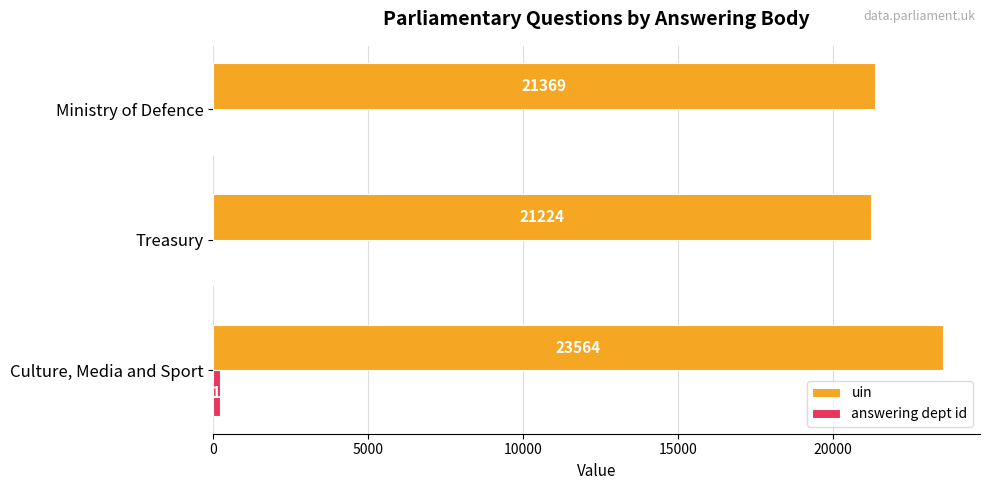

At which category is the sum across all series the highest?

Culture, Media and Sport